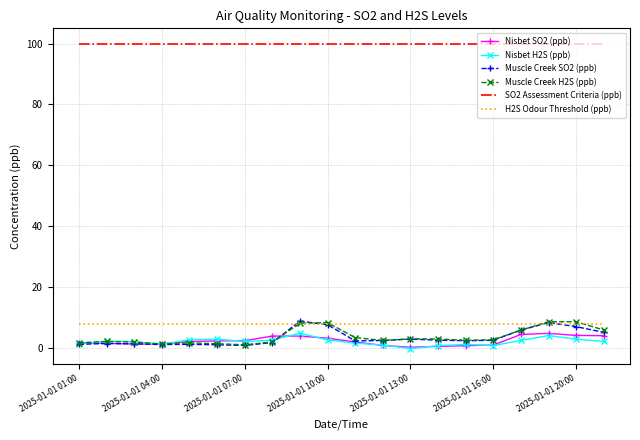

True or false: Nisbet H2S (ppb) and SO2 Assessment Criteria (ppb) cross at least once.

False